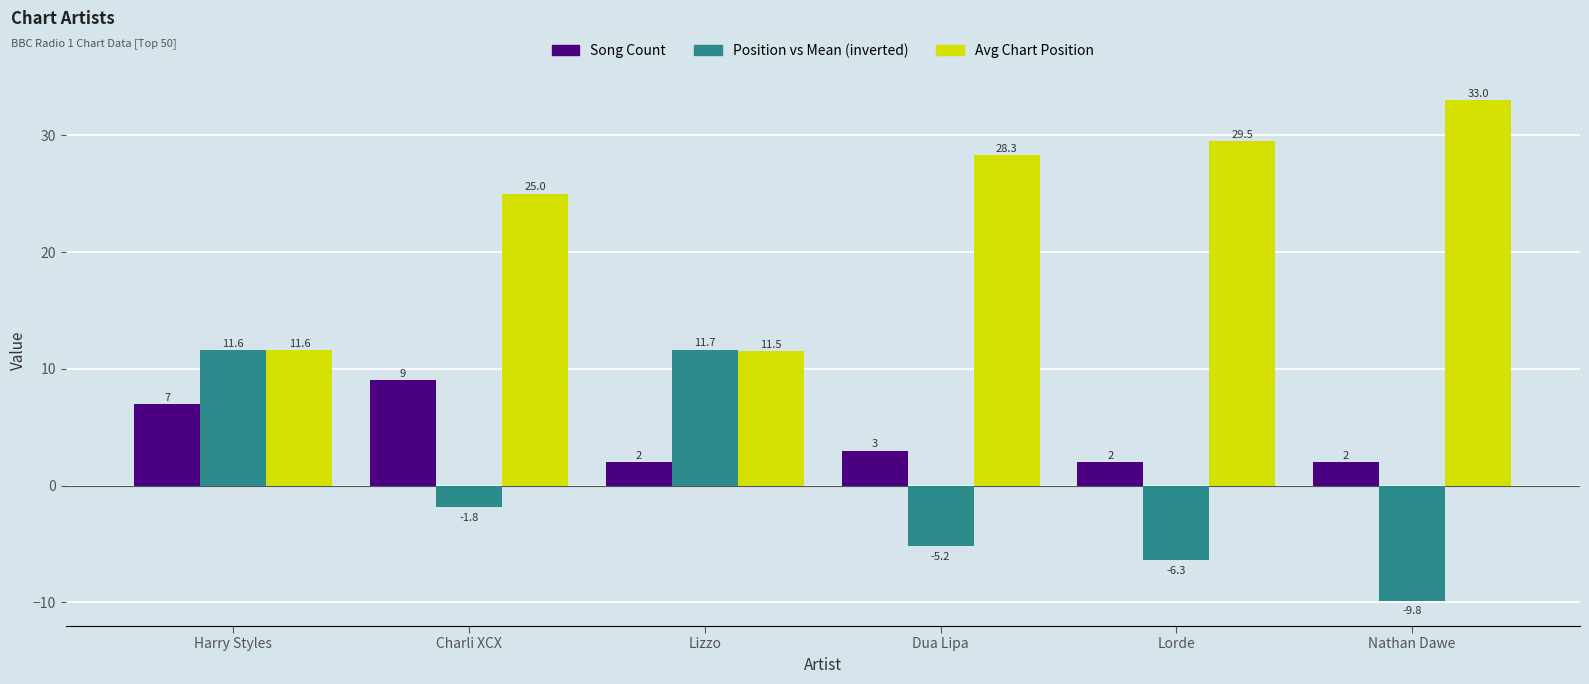

How many bars are there in total?

18